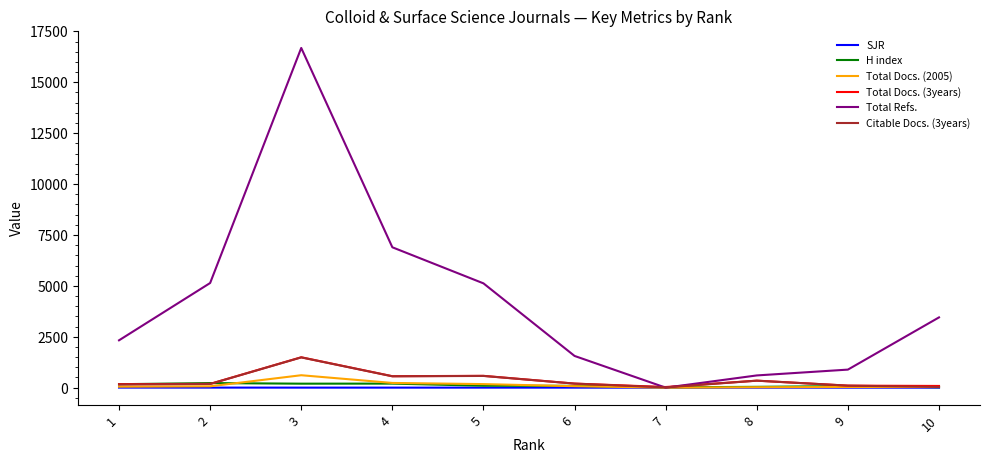

True or false: Citable Docs. (3years) has more than 0 interior local peaks.

True